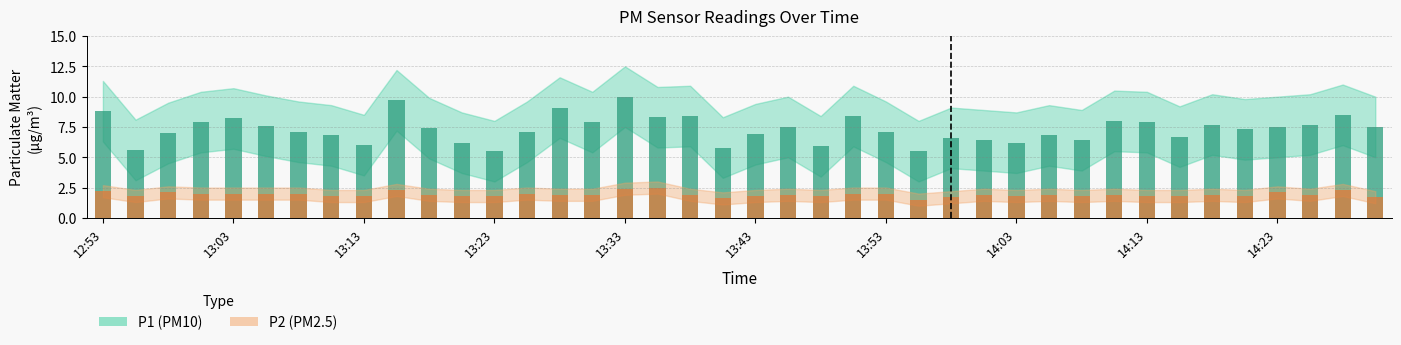

What is the difference between the maximum and minimum values in the P2 (PM2.5) series?

1.0